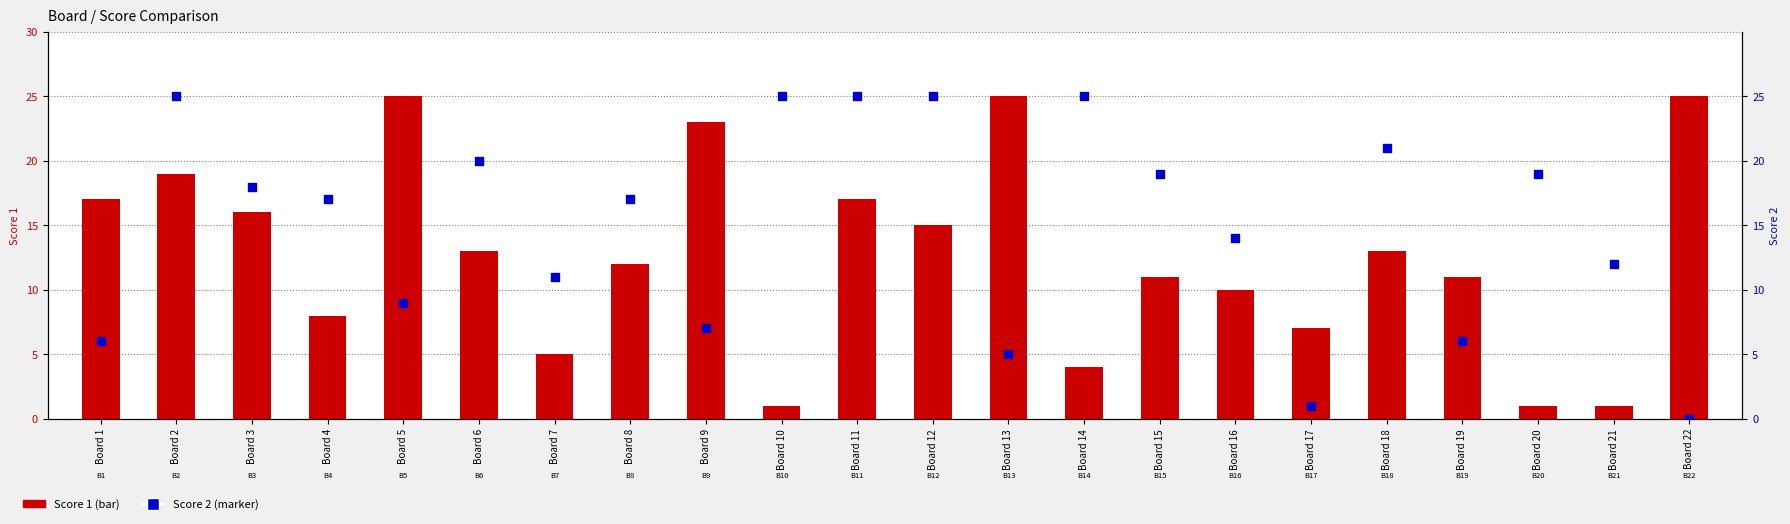

What are all the series names shown in the legend?

Score 1, Score 2